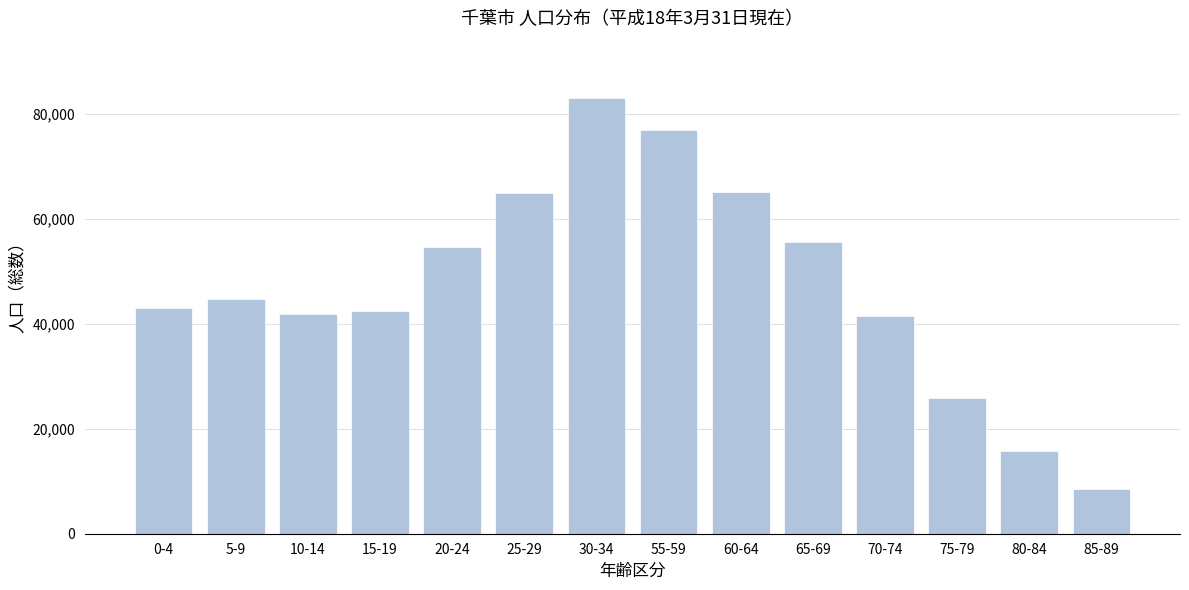

What value does the data have at 15-19, to the nearest 10?

42410